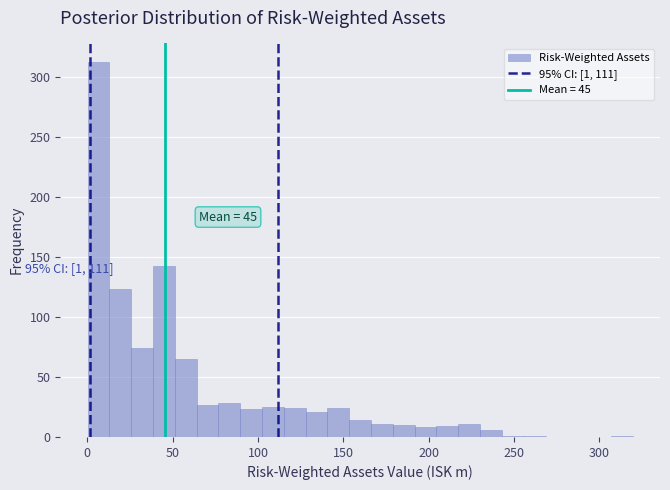

Around what value on the x-axis is the tallest bar? Give the approximate position of its centre, as read against the axis.

5